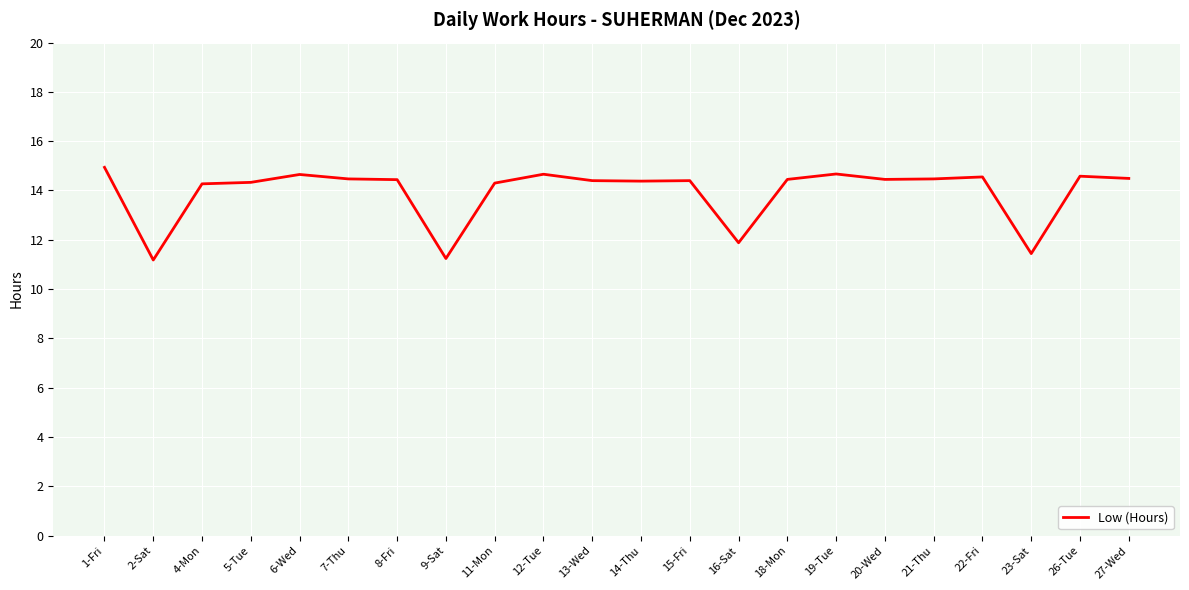

What position from the right is 19-Tue?

7